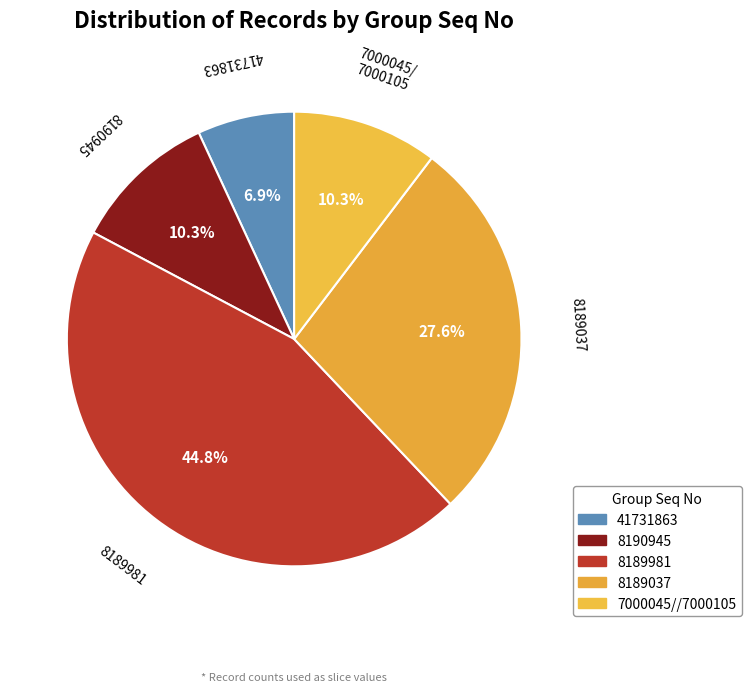

How much of the chart is everything except 41731863?

93.1%